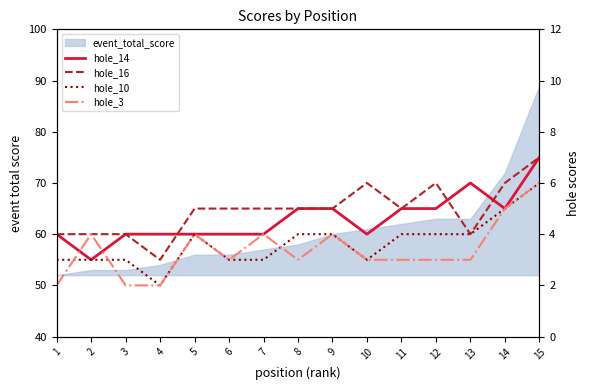

What is the sum of the hole_16 values at 5 and 9?

10